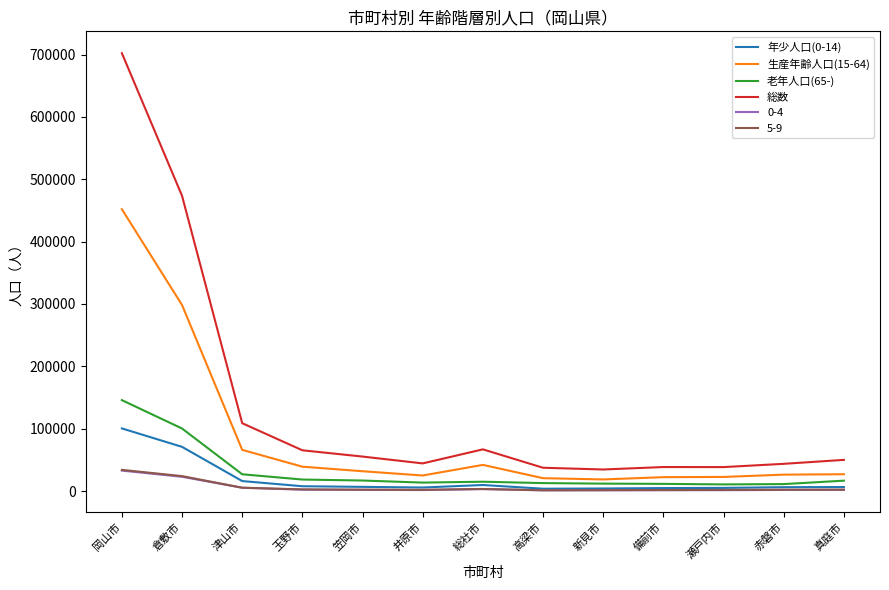

What is the difference between the second highest and minimum values in the 総数 series?

438860